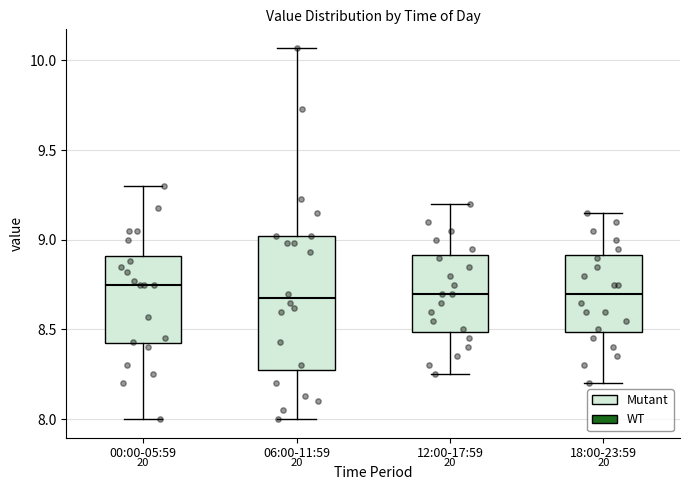

Reading left to right, read every box against the y-axis: the position of its median line, the range the box covers, and the ends of its whiskers. The values are not printed on the chart, so give them approximately, as read against the axis.

00:00-05:59: median 8.75, box 8.40 to 8.90, whiskers 8.00 to 9.30
06:00-11:59: median 8.70, box 8.30 to 9.00, whiskers 8.00 to 10.05
12:00-17:59: median 8.70, box 8.50 to 8.90, whiskers 8.25 to 9.20
18:00-23:59: median 8.70, box 8.50 to 8.90, whiskers 8.20 to 9.15